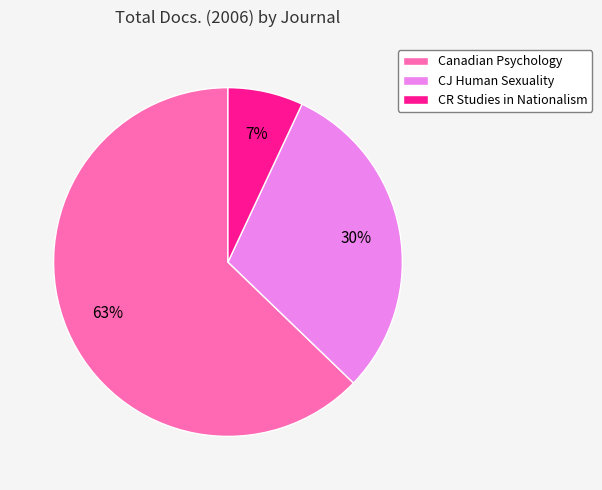

To the nearest percent, what is the difference between the largest and smallest slice percentages?

56%